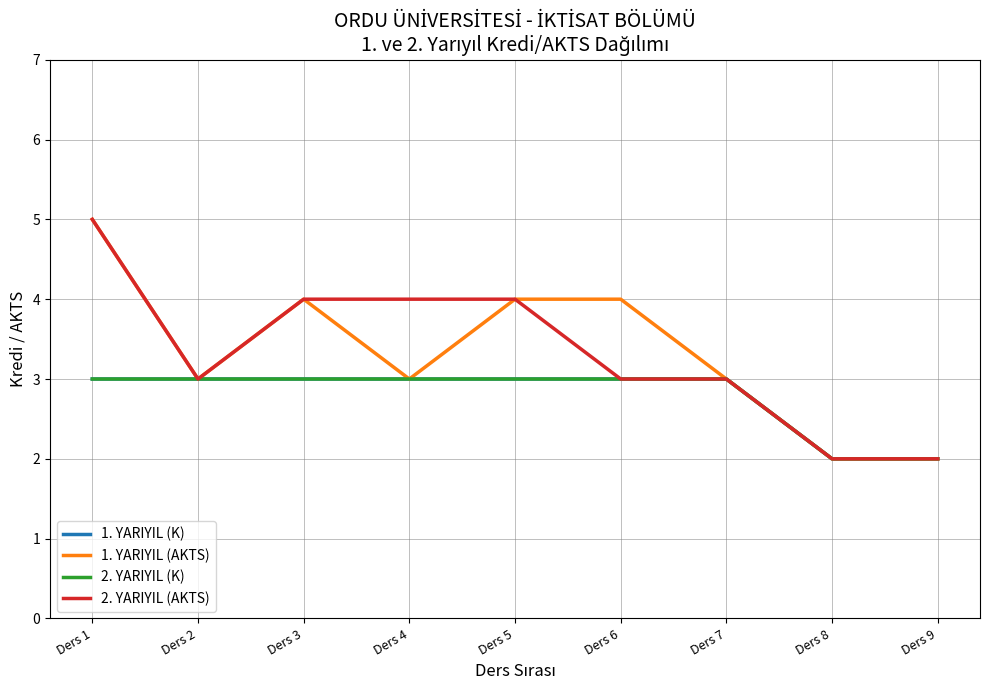

Does the chart display data point markers on the line(s)?

No